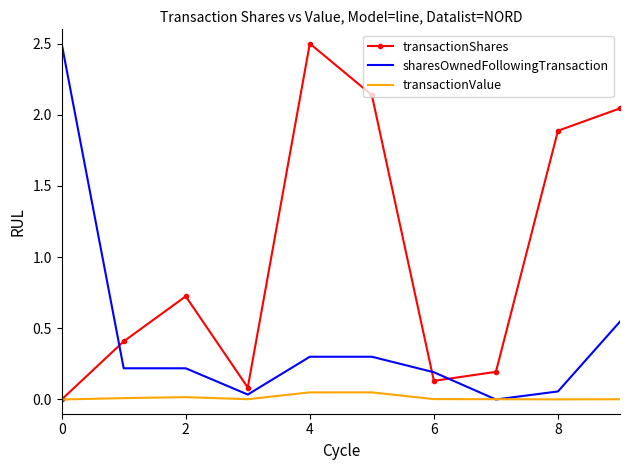

What is the maximum value for sharesOwnedFollowingTransaction?

2.5